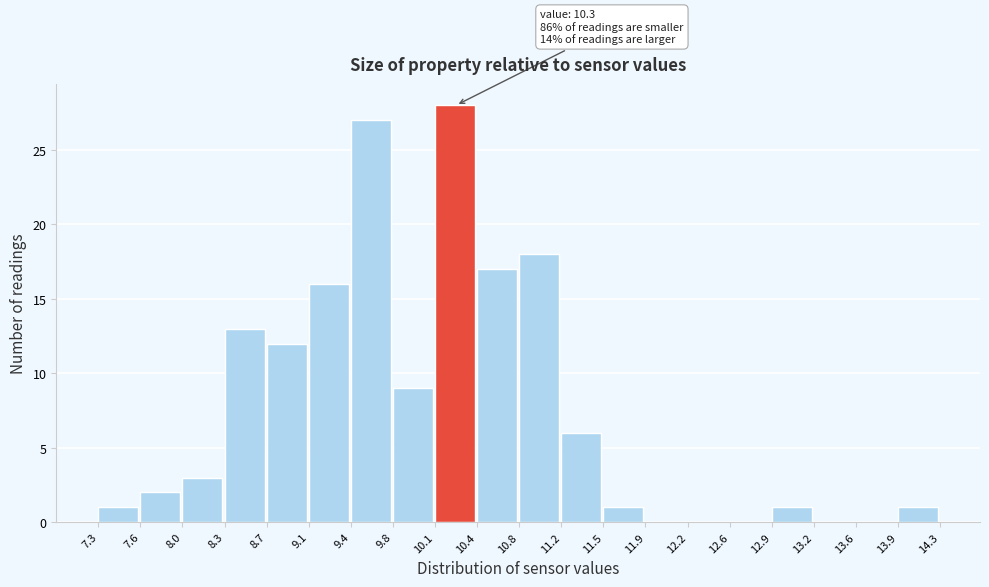

Over which range of the x-axis is the bar tallest?

10.1 to 10.4